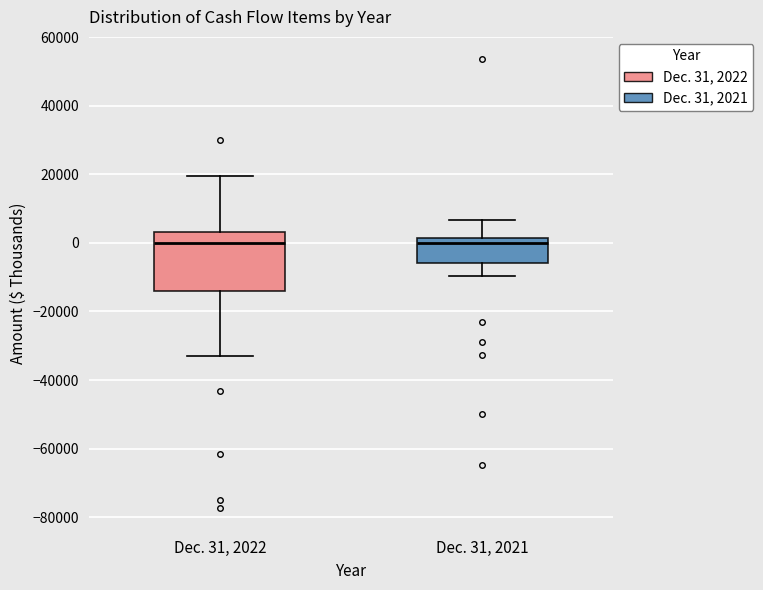

Comparing the boxes themselves (not the whiskers), which one is the tallest?

Dec. 31, 2022